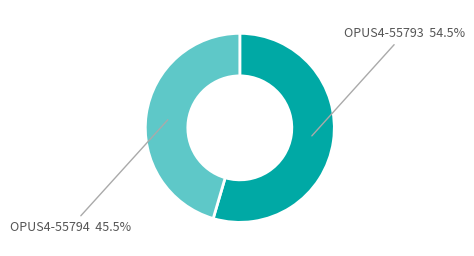

Is there any slice that represents more than half of the pie?

Yes